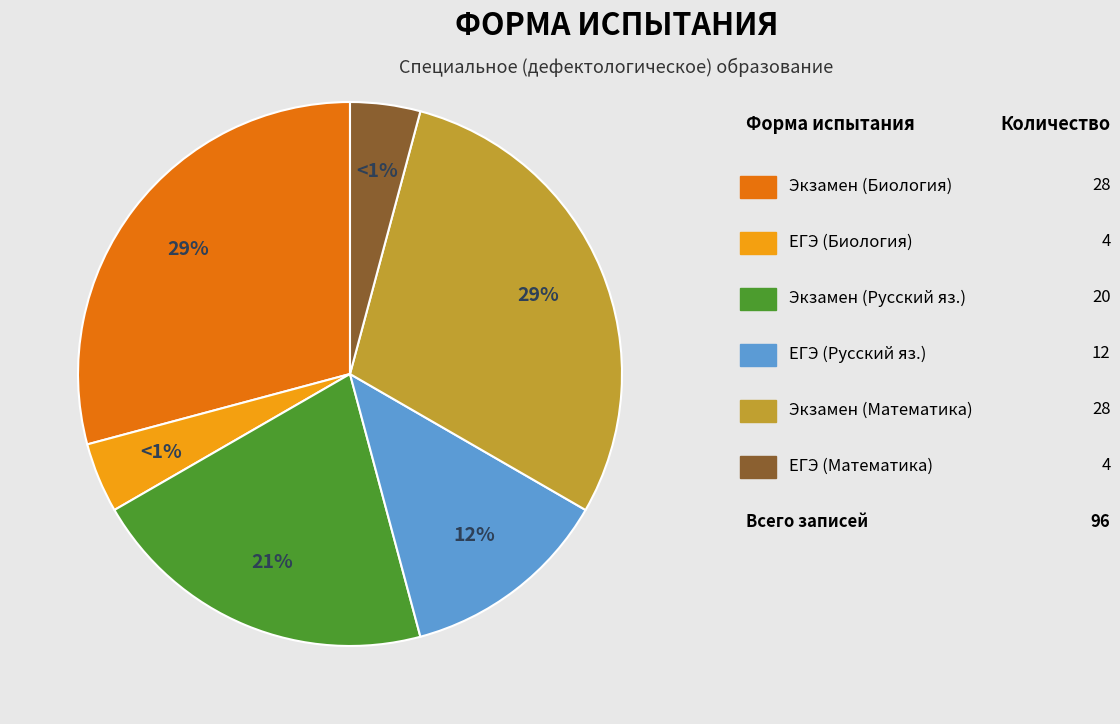

How many slices are in this pie chart?

2